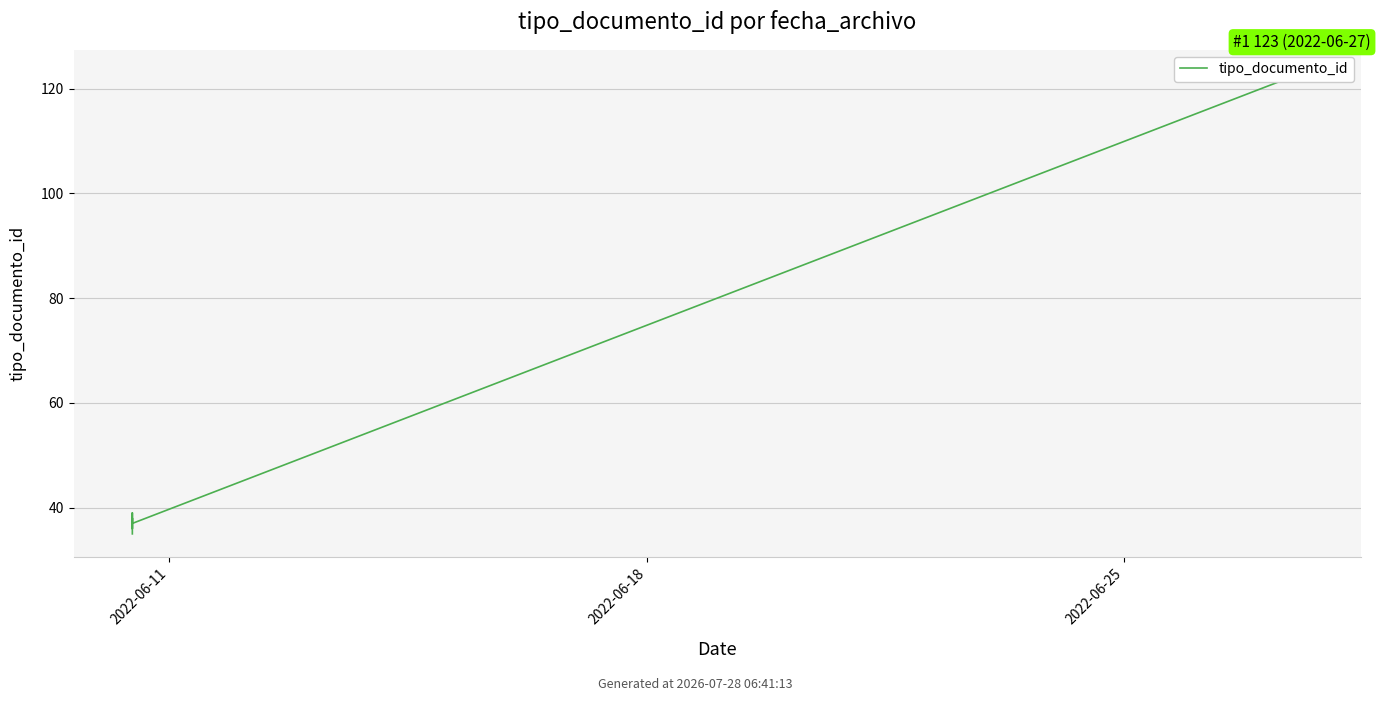

How many data points does each series have?

6